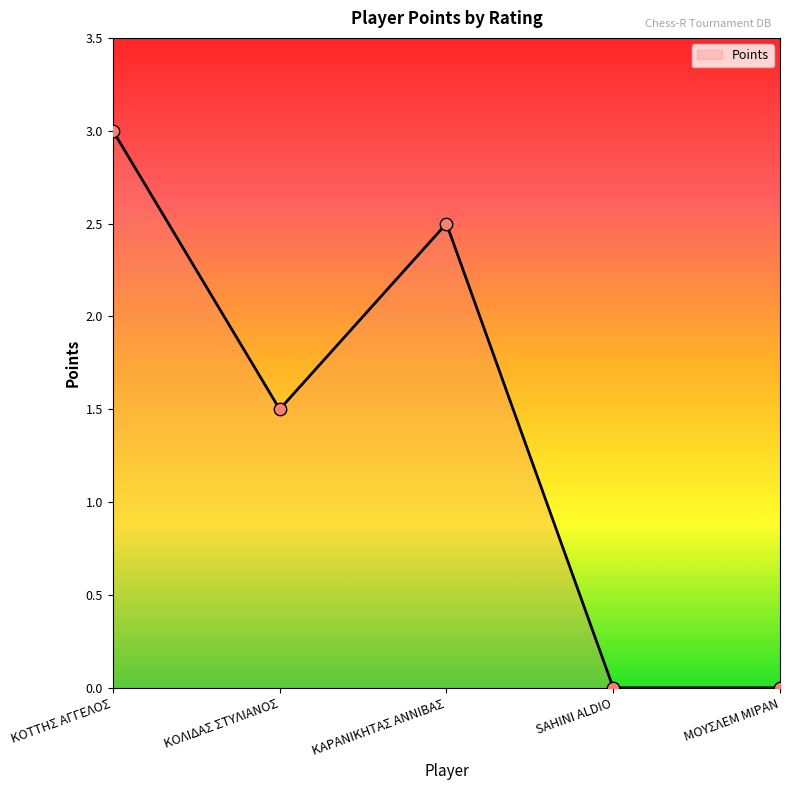

What is the change in value from ΚΟΤΤΗΣ ΑΓΓΕΛΟΣ to ΚΑΡΑΝΙΚΗΤΑΣ ΑΝΝΙΒΑΣ?

-0.5